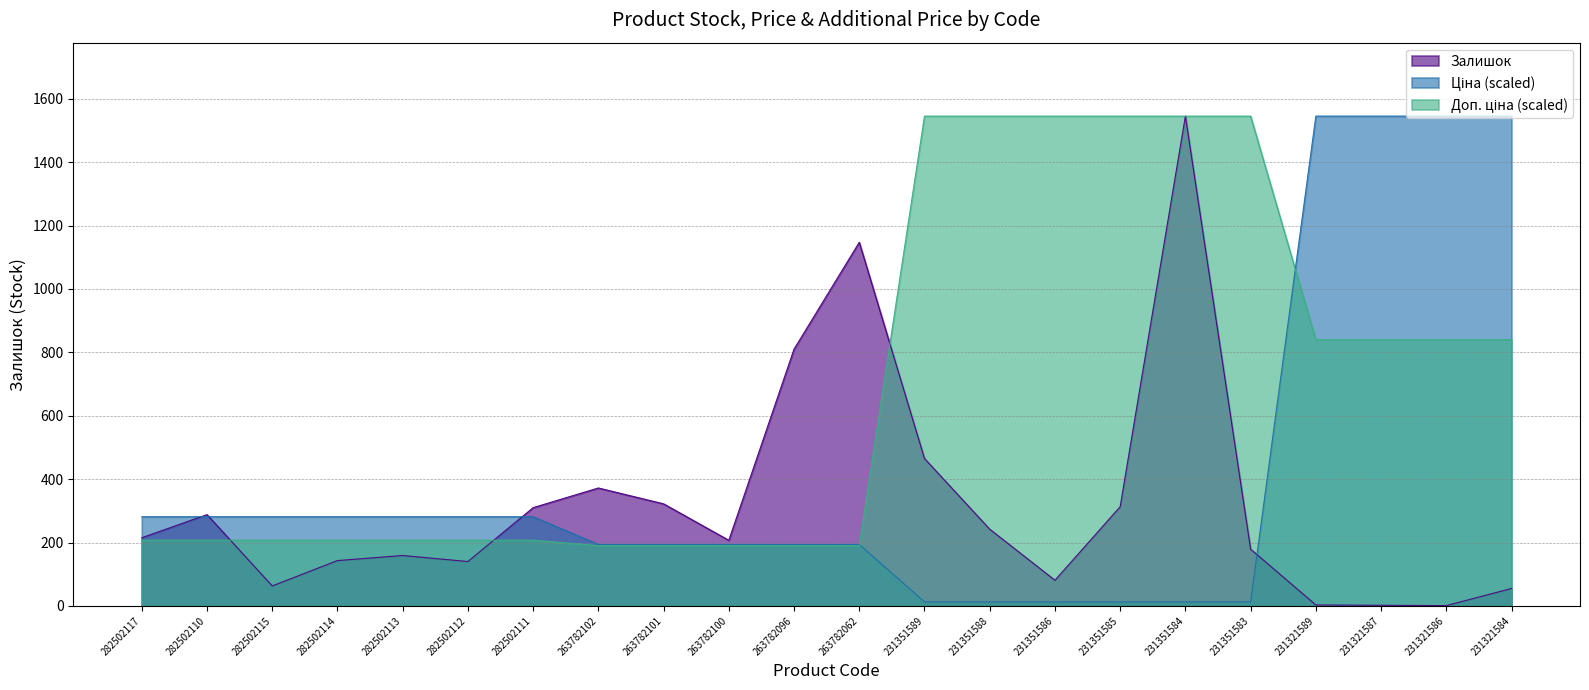

What is the value of the Ціна point at the 15th from the left?

12.6